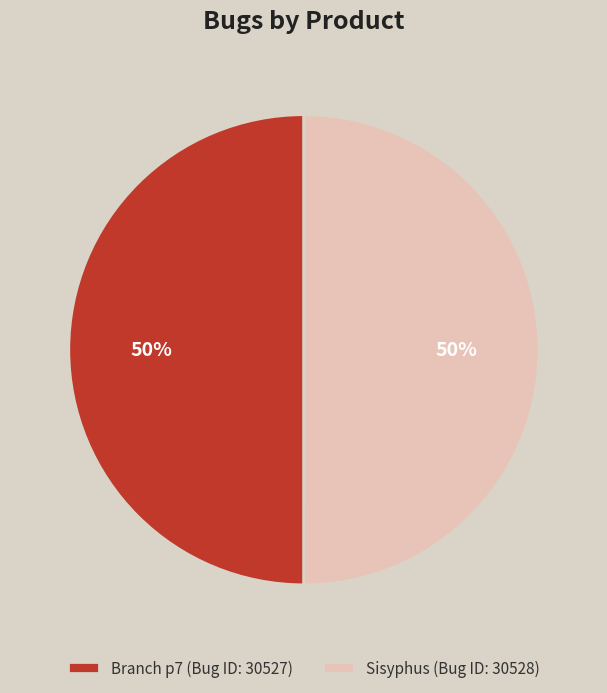

What percentage is the Branch p7 (Bug ID: 30527) slice, to the nearest percent?

50%